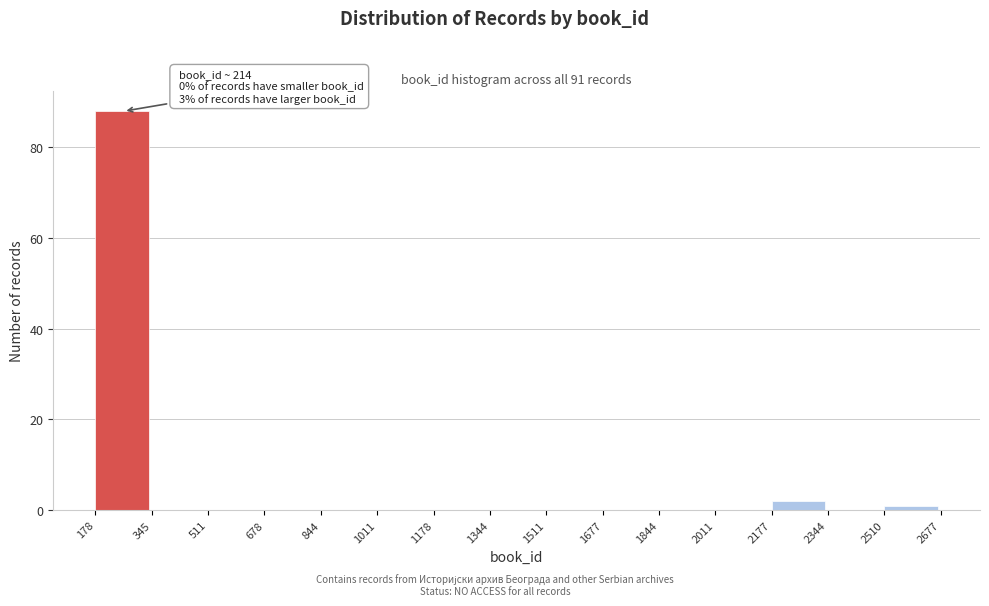

Over which range of the x-axis is the bar tallest?

178 to 345